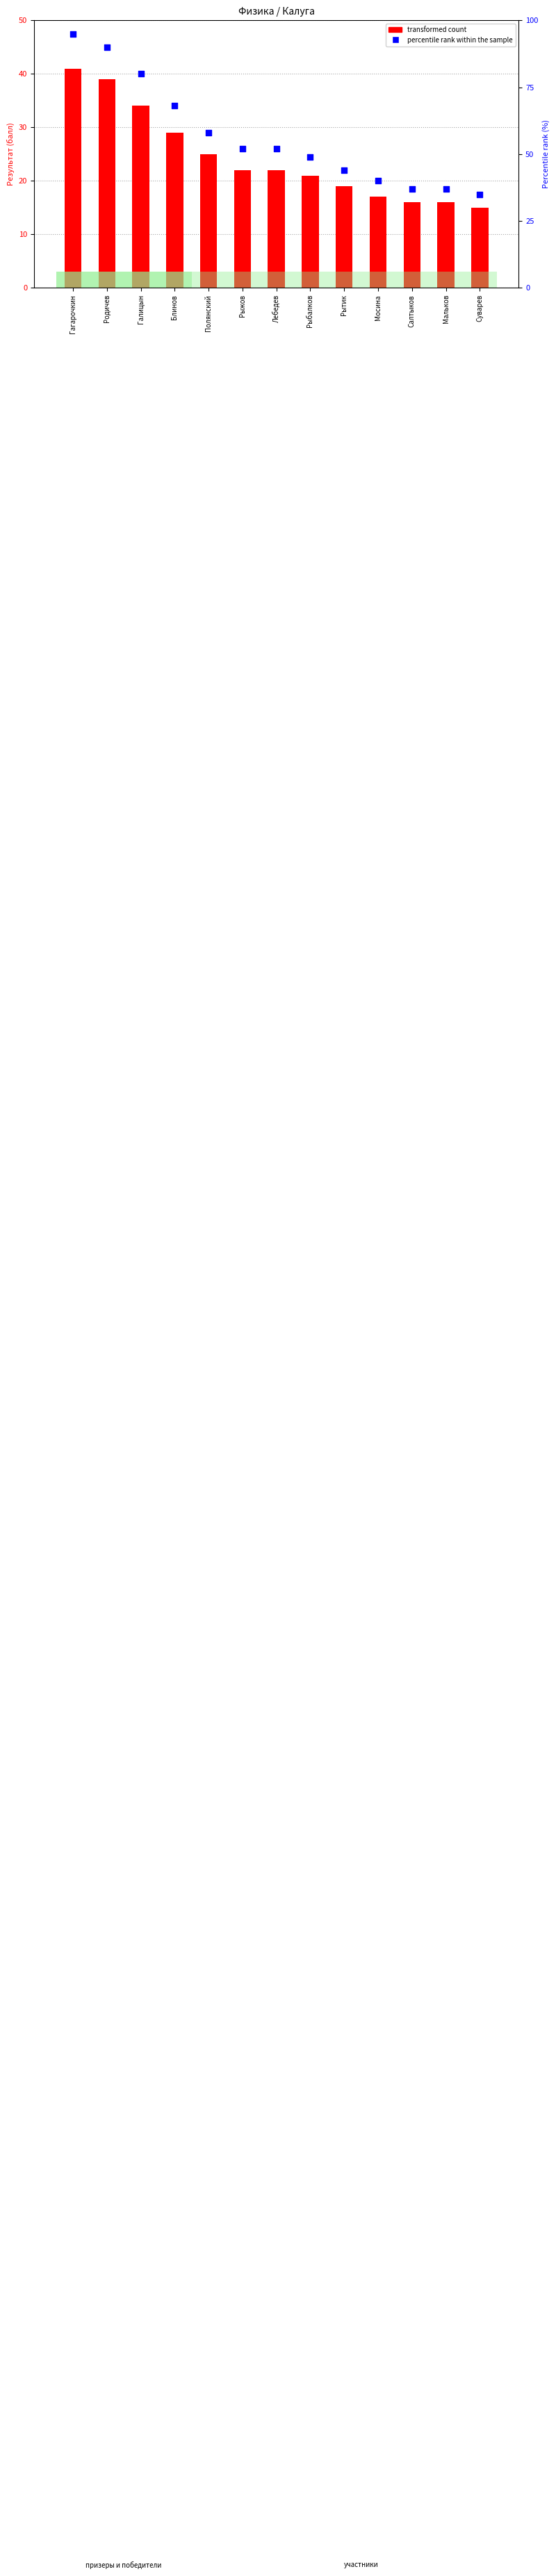

Is the value of percentile rank within the sample at Рытик greater than the value of transformed count at Лебедев?

Yes